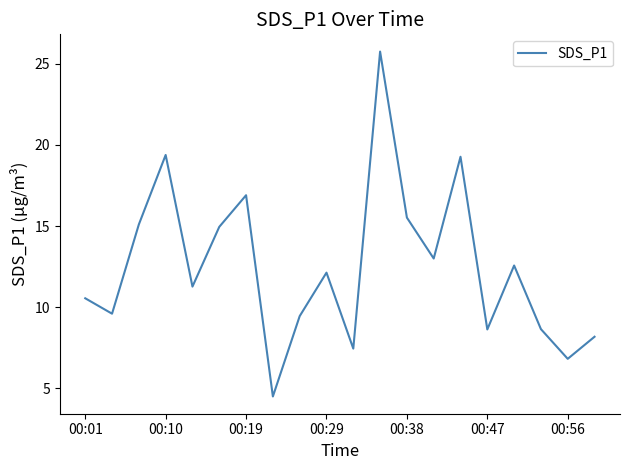

What is the minimum value shown in the chart?

4.5